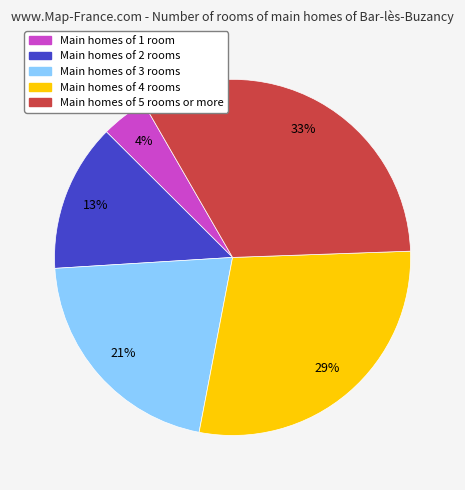

How many slices are in this pie chart?

5